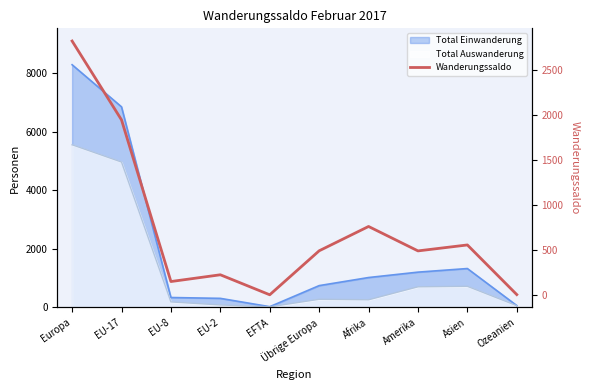

Which has a higher value, Übrige Europa or Asien?

Asien